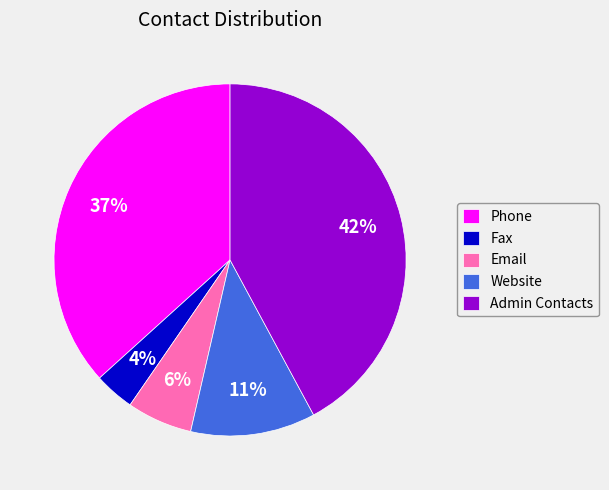

To the nearest percent, what is the combined percentage of Website and Fax?

15%